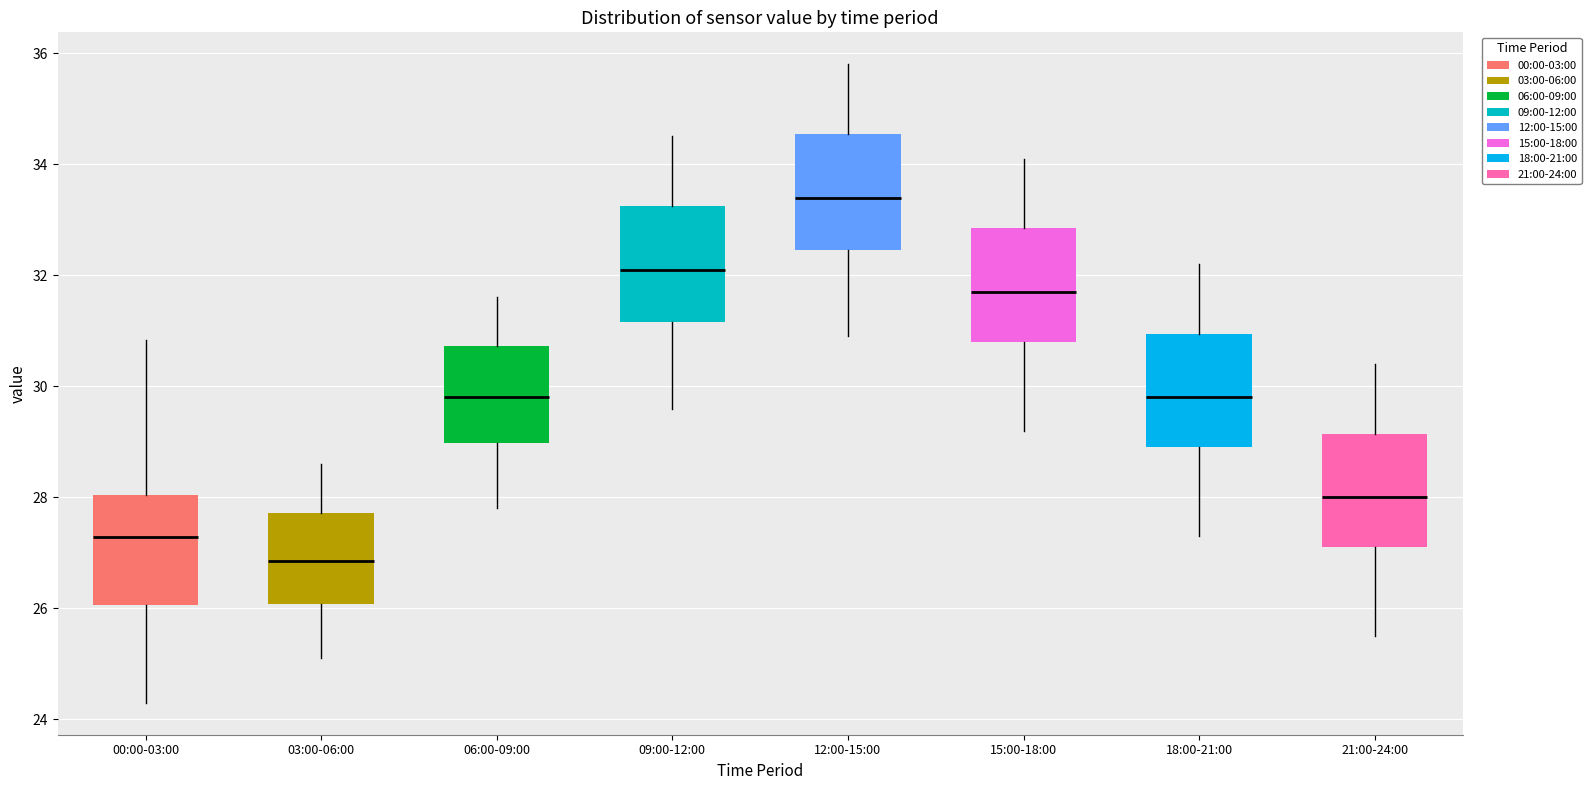

Reading left to right, transcribe this box plot: for each box, give where its median line is, the range the box spans, and where its two whiskers end, as read against the y-axis. The values are not printed on the chart, so give them approximately, as read against the axis.

00:00-03:00: median 27.2, box 26.0 to 28.0, whiskers 24.4 to 30.8
03:00-06:00: median 26.8, box 26.0 to 27.8, whiskers 25.2 to 28.6
06:00-09:00: median 29.8, box 29.0 to 30.8, whiskers 27.8 to 31.6
09:00-12:00: median 32.2, box 31.2 to 33.2, whiskers 29.6 to 34.6
12:00-15:00: median 33.4, box 32.4 to 34.6, whiskers 31.0 to 35.8
15:00-18:00: median 31.8, box 30.8 to 32.8, whiskers 29.2 to 34.2
18:00-21:00: median 29.8, box 29.0 to 31.0, whiskers 27.4 to 32.2
21:00-24:00: median 28.0, box 27.2 to 29.2, whiskers 25.6 to 30.4